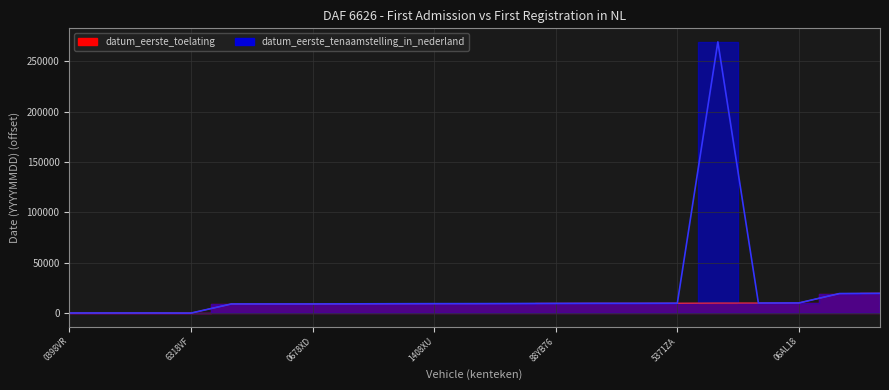

At 3737VP, list the series in order from smallest to largest.

datum_eerste_toelating, datum_eerste_tenaamstelling_in_nederland